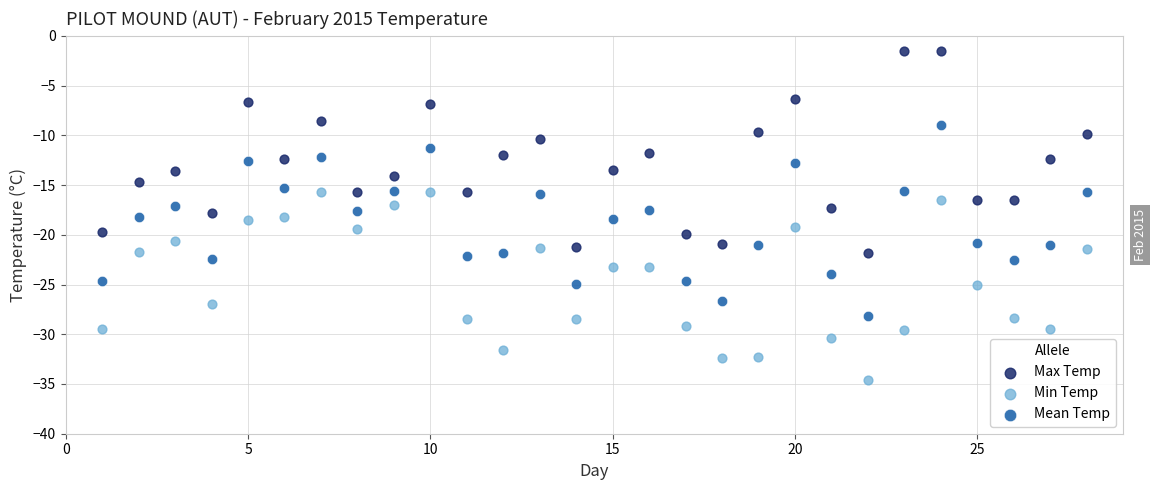

Across all data points, what is the range of X values (max minus min)?

27.0